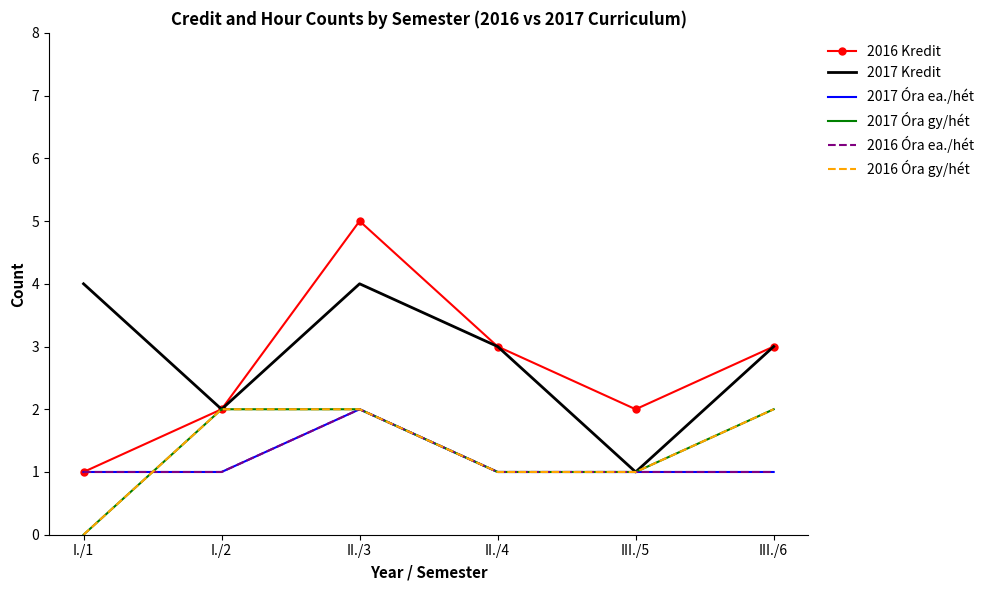

Which category has the highest value in the 2016 Óra gy/hét series?

I./2